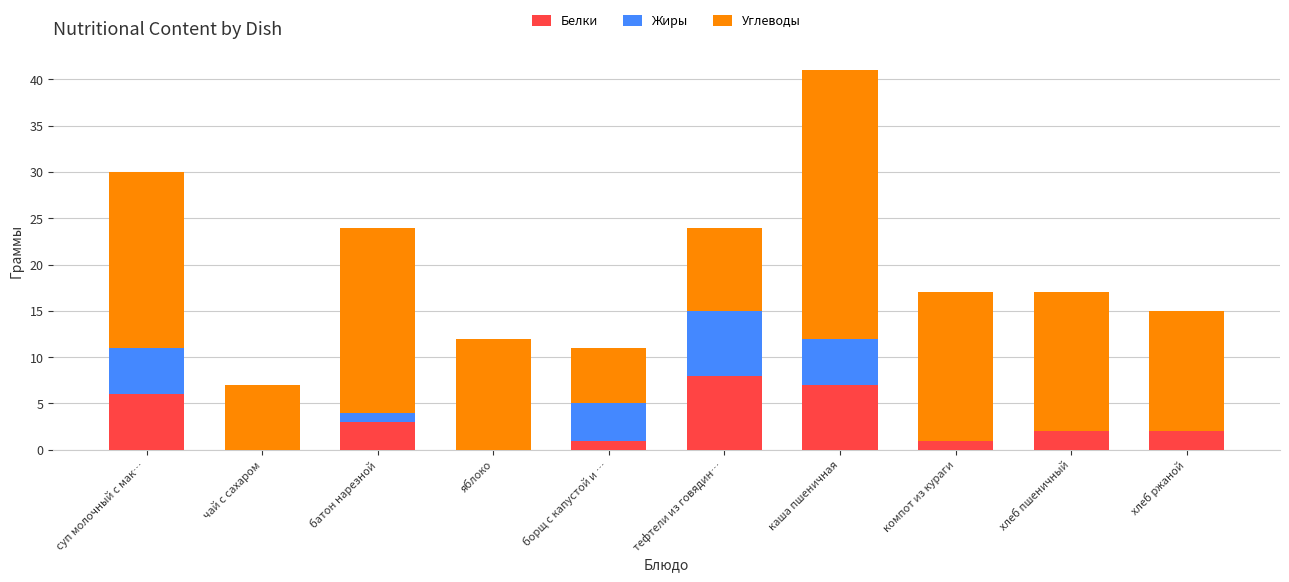

Does the chart contain stacked bars?

Yes